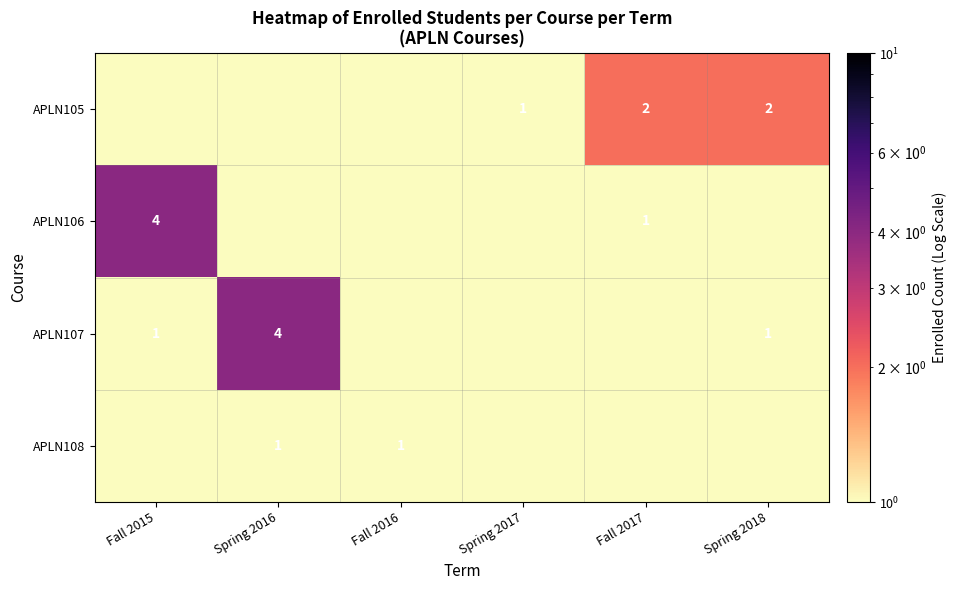

Which category has the lowest value across all series?

Fall 2015